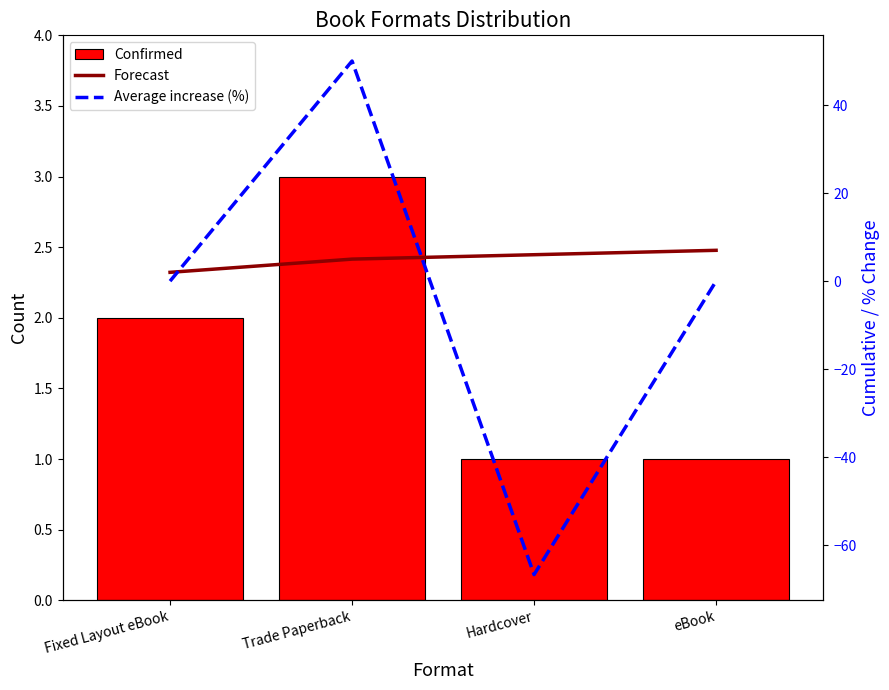

What value does the Average increase (%) series have at Hardcover?

-66.7